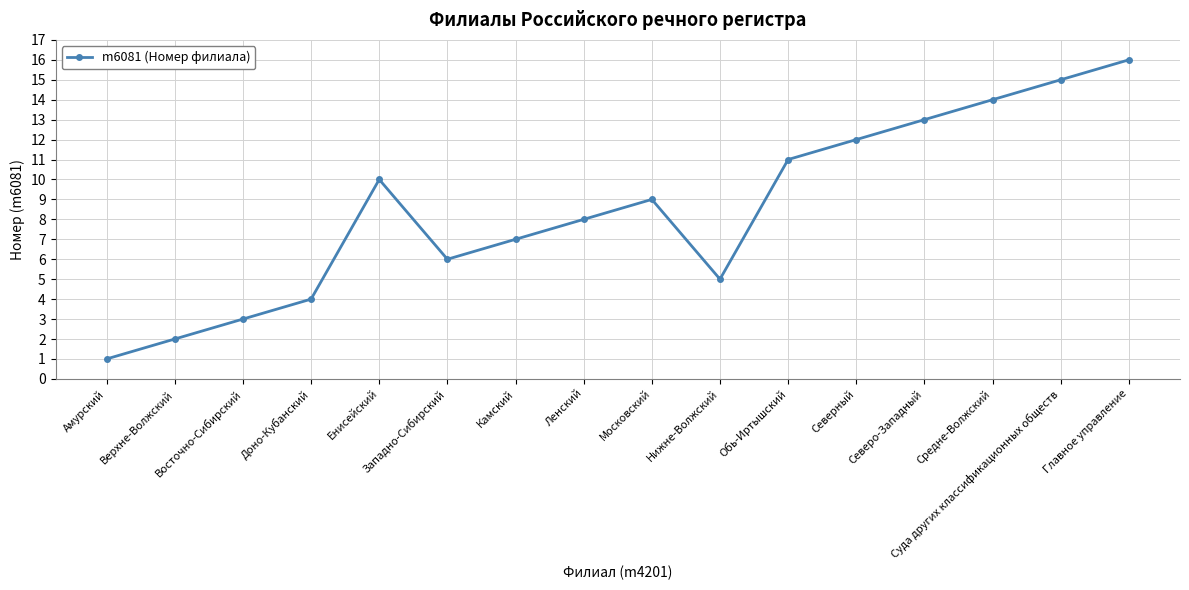

The value at Восточно-Сибирский is 5. True or false?

False